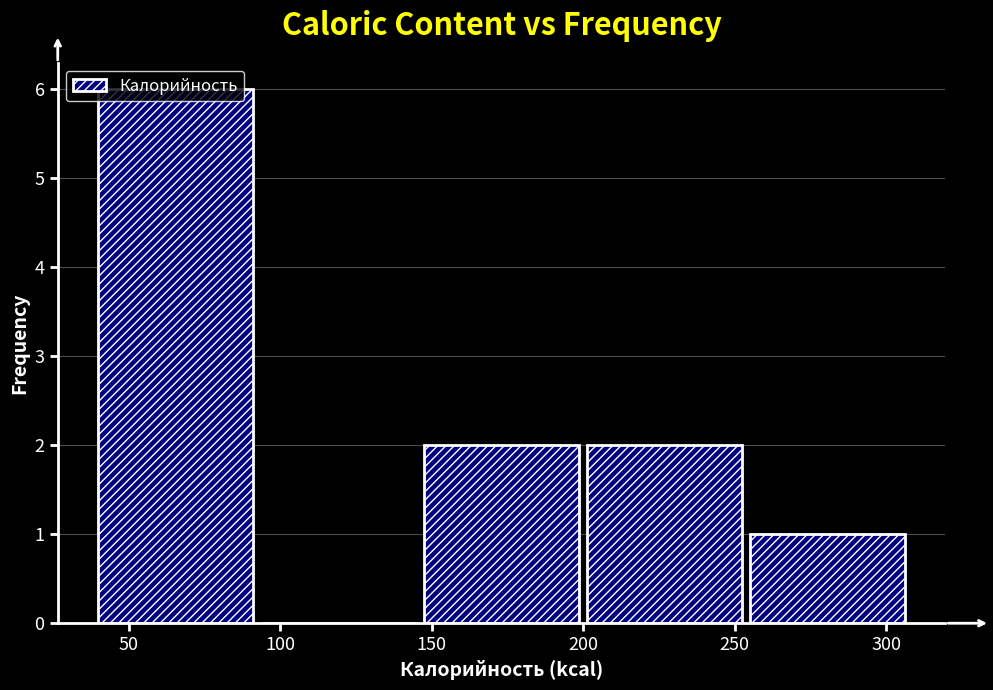

Reading left to right, list every bar in this chart as the range it spans on the x-axis followed by its height. Neither the bar edges nor the heights are printed on the chart, so give them approximately, as read against the axes.

40 to 95: 6
95 to 150: 0
150 to 200: 2
200 to 255: 2
255 to 310: 1